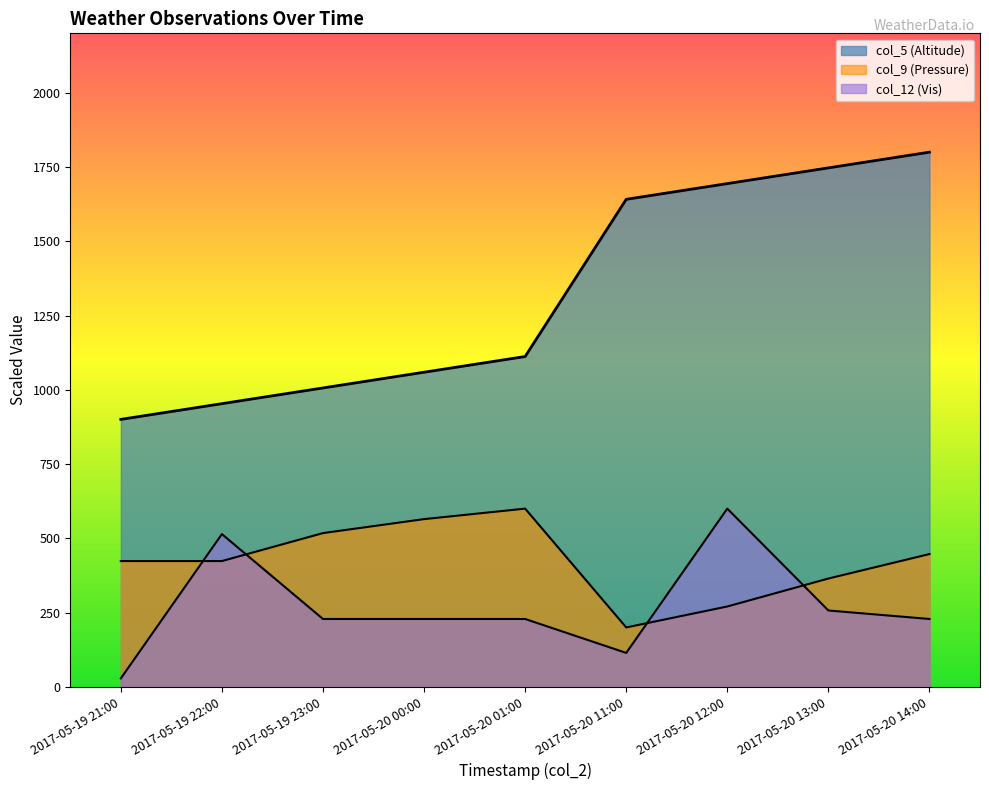

How many interior local peaks does the col_9 (Pressure) series have?

1